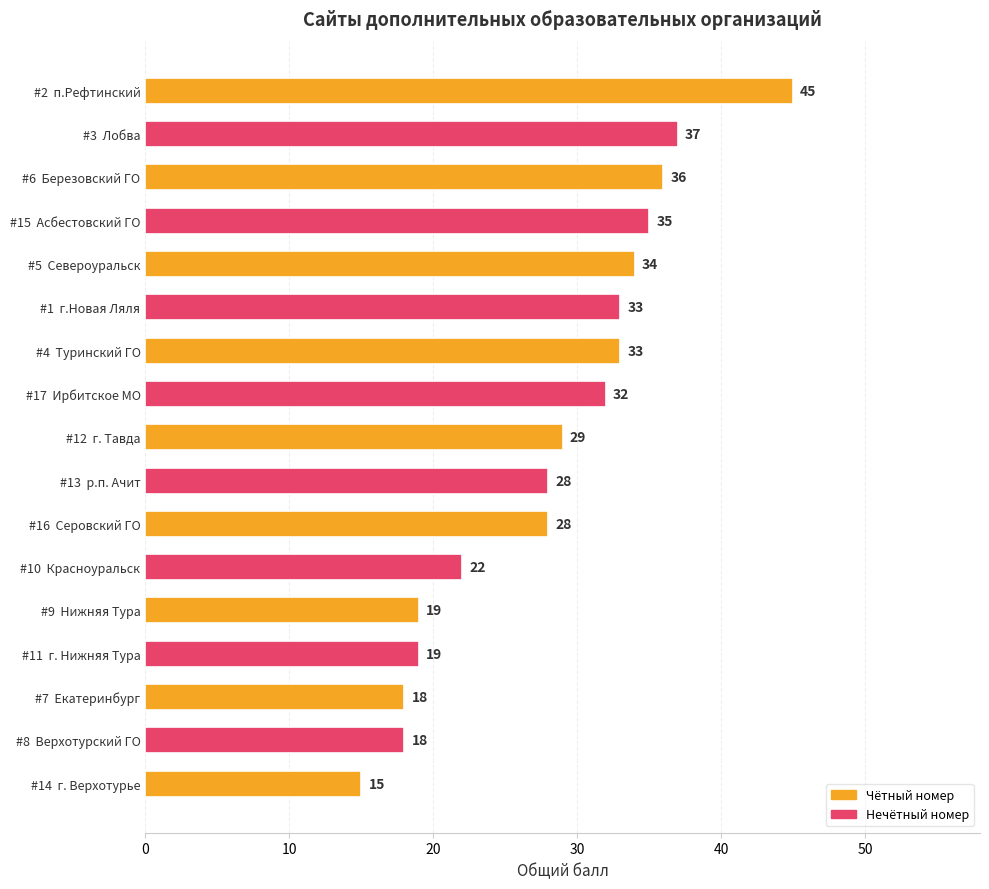

What is the ratio of the value at #17  Ирбитское МО to the value at #7  Екатеринбург?

1.8